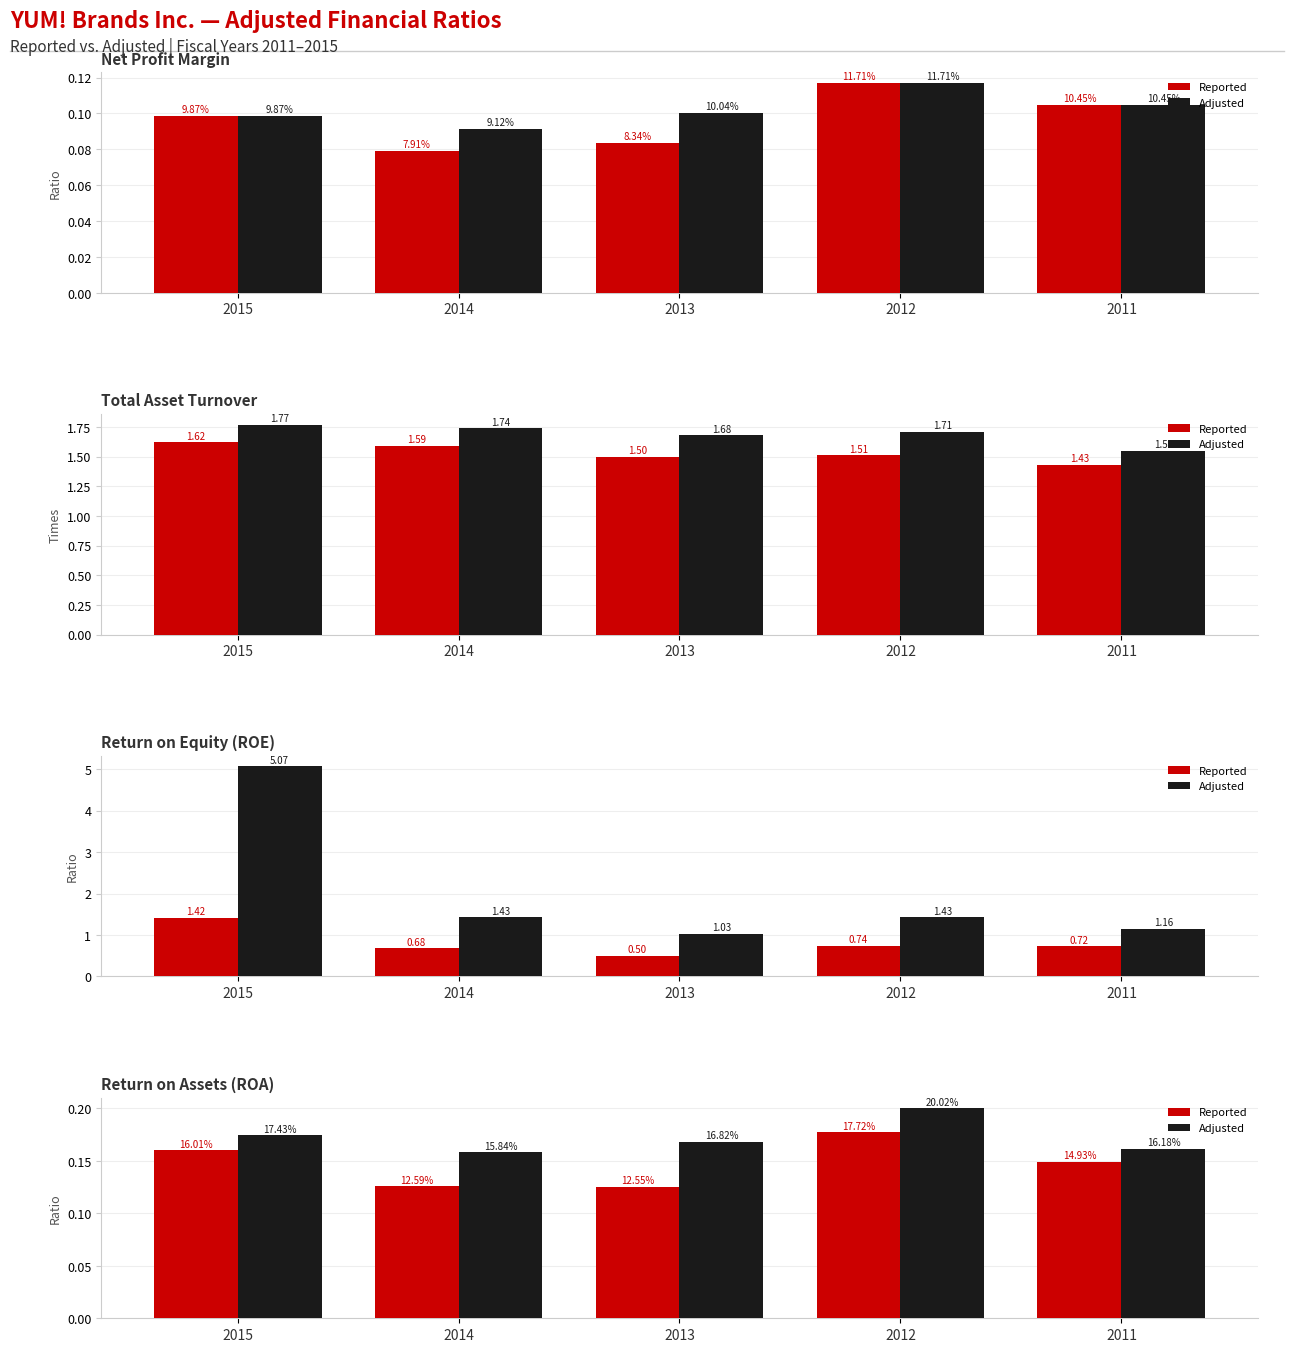

Which series has the widest spread of values?

Reported